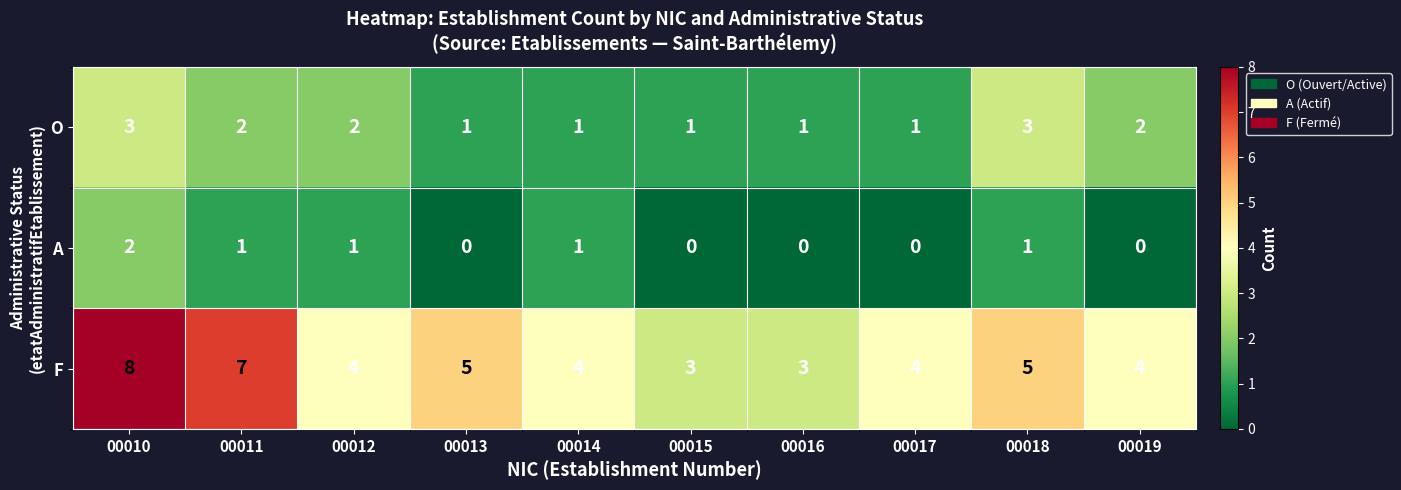

The O series shows 0 at 00015. True or false?

False